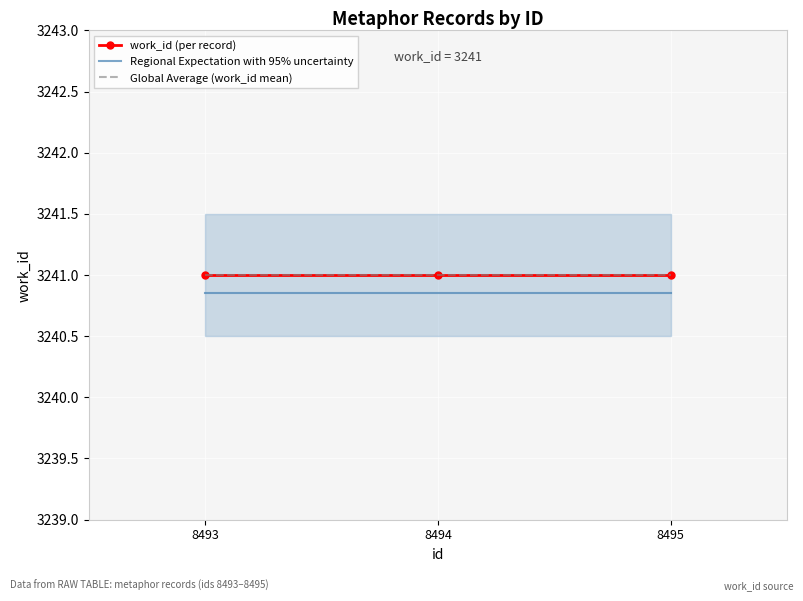

List the labels in order of work_id (per record) value, smallest first.

8493, 8494, 8495